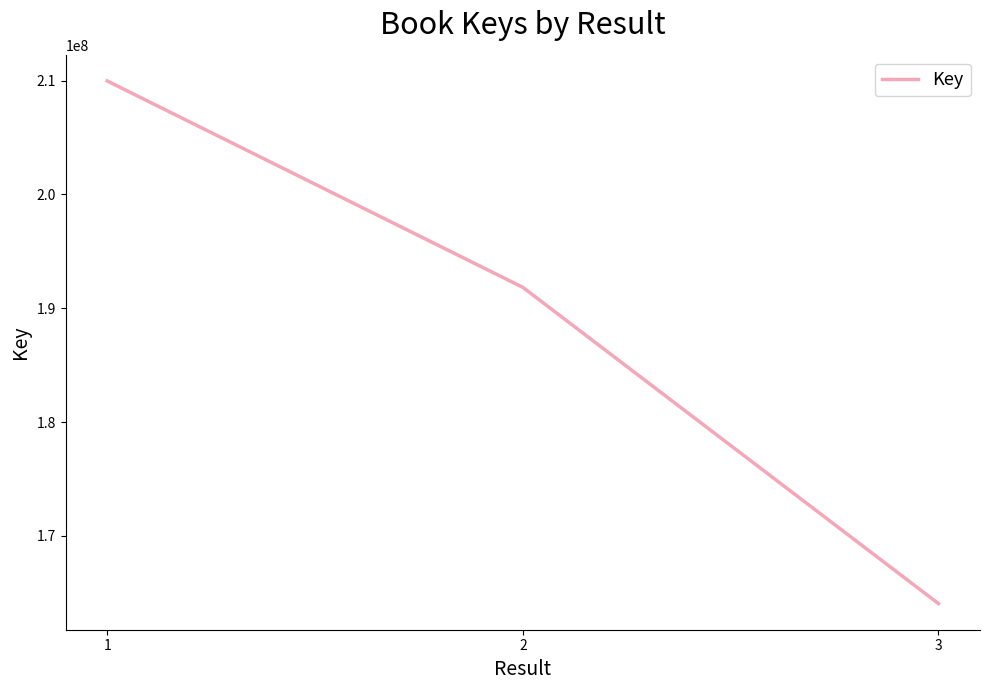

Count the number of data series in this chart.

1